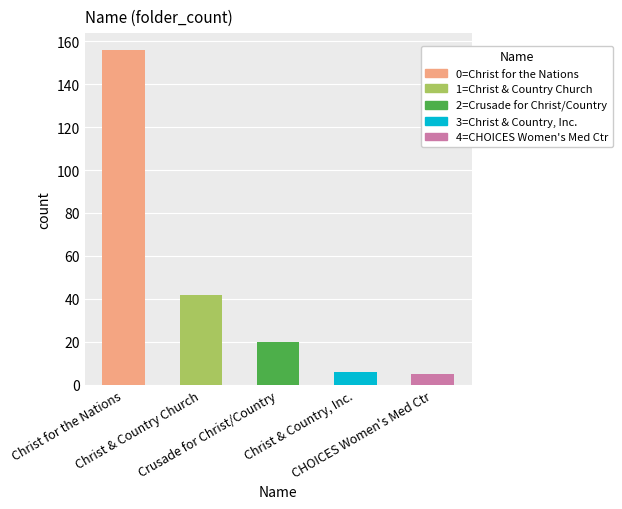

Where does the data first go above 2?

Christ for the Nations